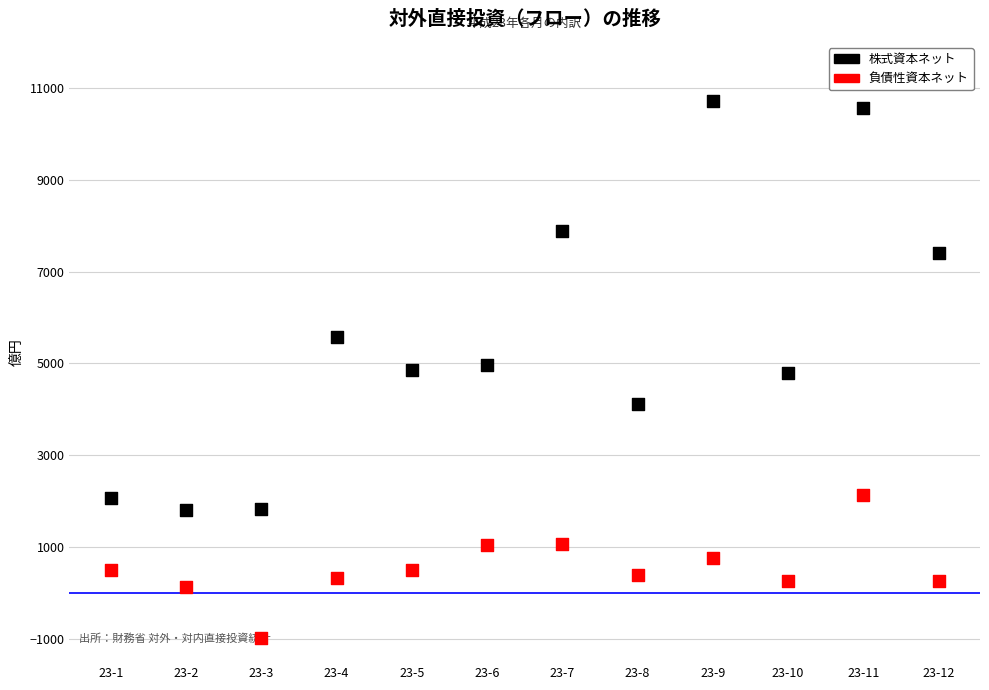

Which series contains the lowest Y value?

負債性資本ネット